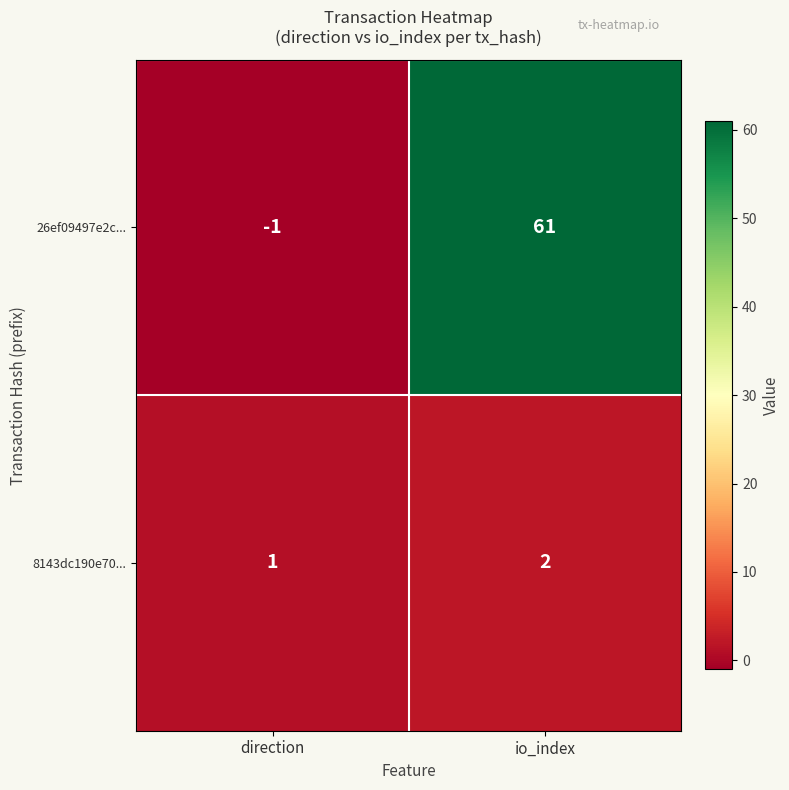

The 8143dc190e70... series shows 2 at direction. True or false?

False